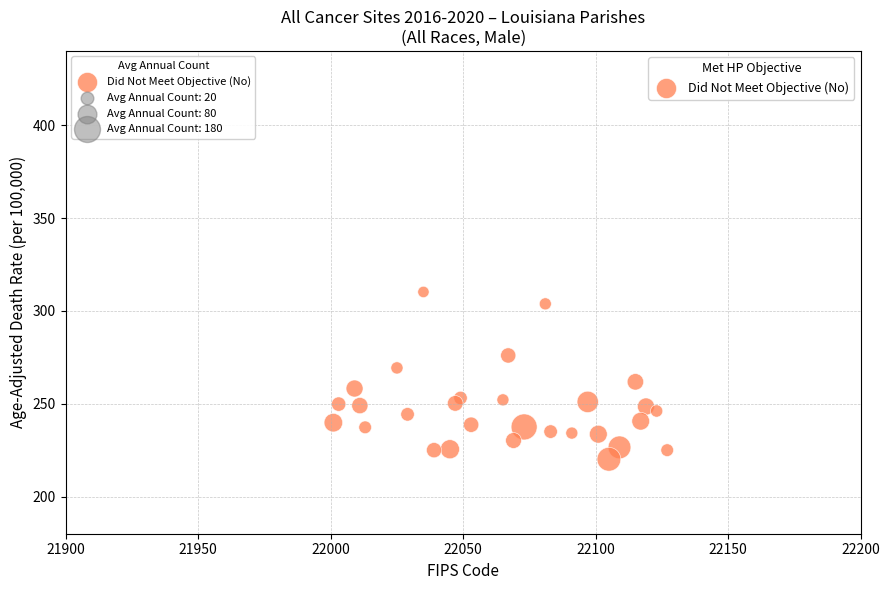

What is the range of X values (max minus min)?

126.0